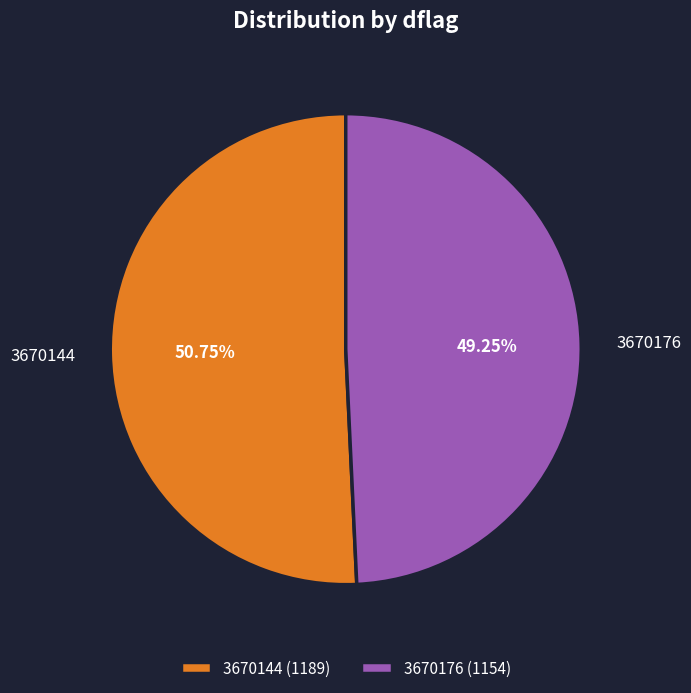

Which has a higher value, 3670176 or 3670144?

3670144